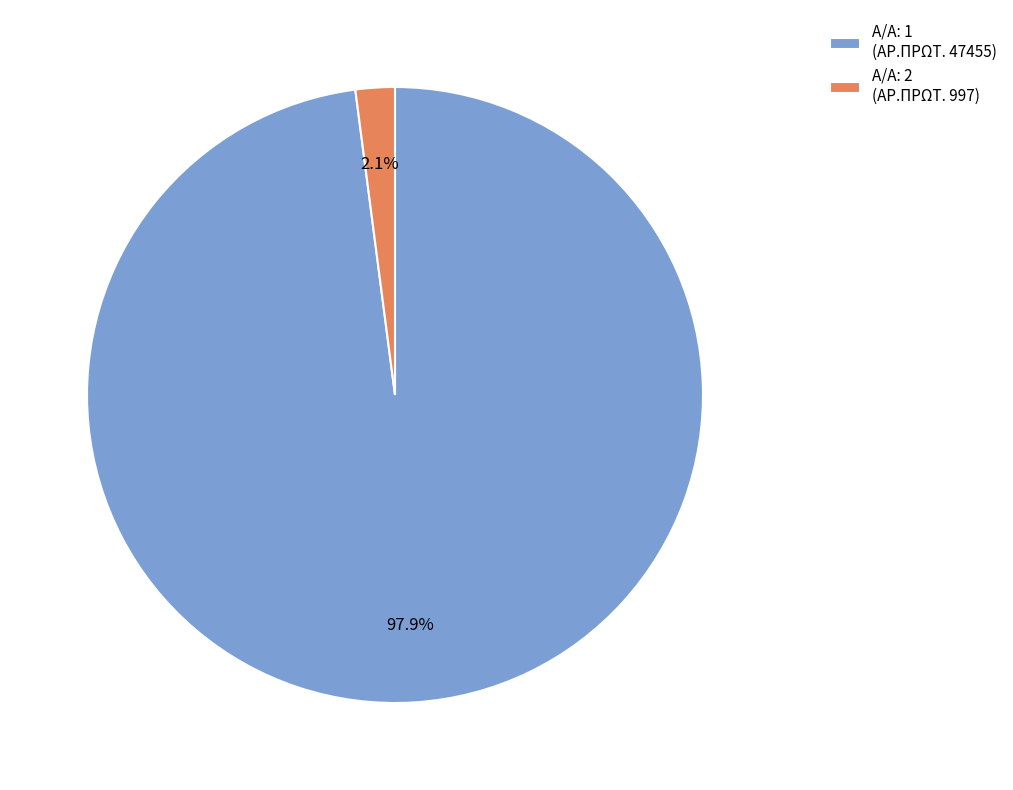

Which category has the smallest portion of the pie?

Α/Α: 2 (ΑΡ.ΠΡΩΤ. 997)